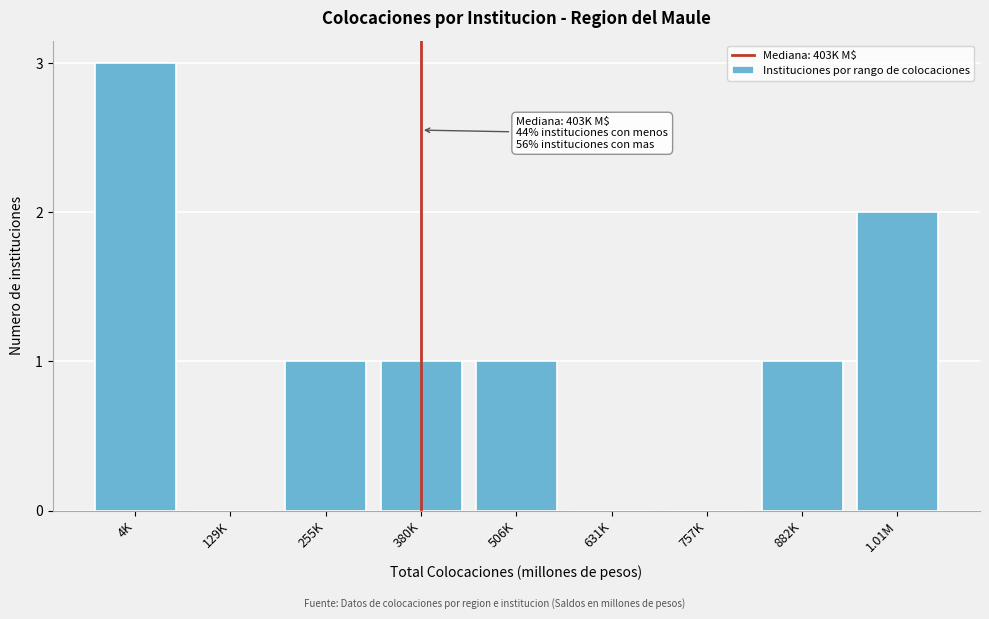

Reading left to right, list all the values displayed in this chart.

4K=3	129K=0	255K=1	380K=1	506K=1	631K=0	757K=0	882K=1	1.01M=2